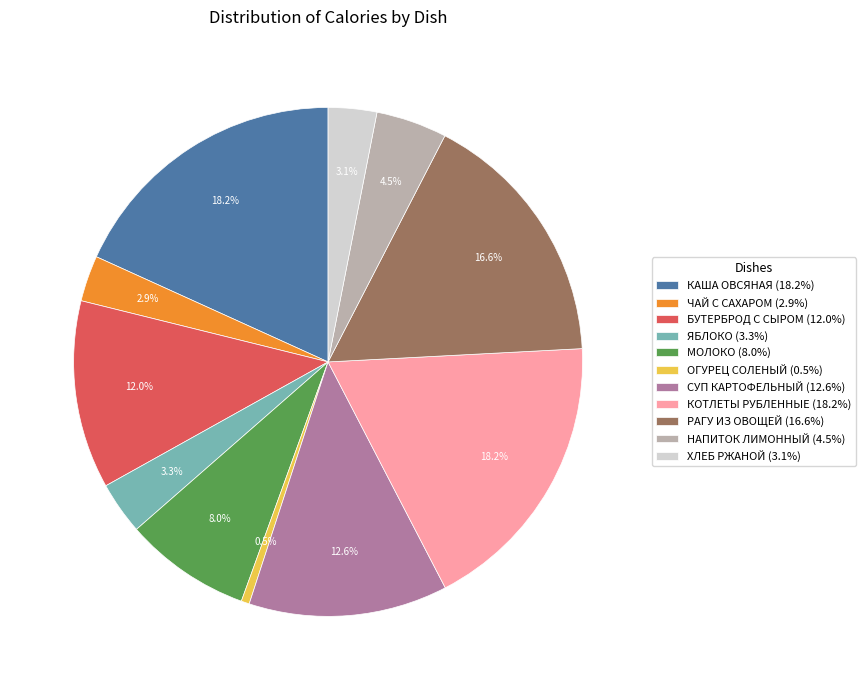

To the nearest percent, what portion does ЯБЛОКО represent?

3%